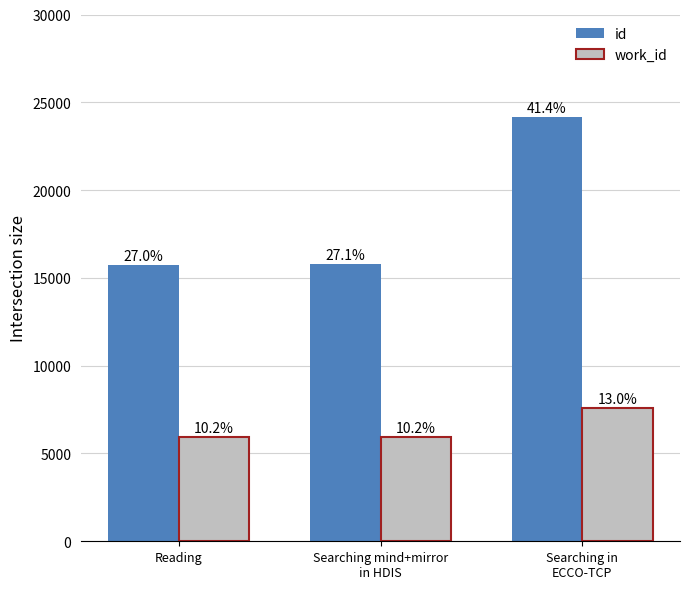

What is the difference between the work_id values at Searching in
ECCO-TCP and Reading?

1662